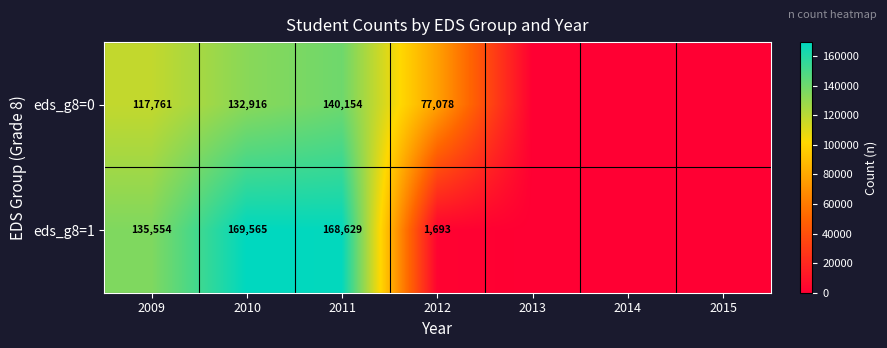

What is the spread (max minus min) of values at 2009?

17793